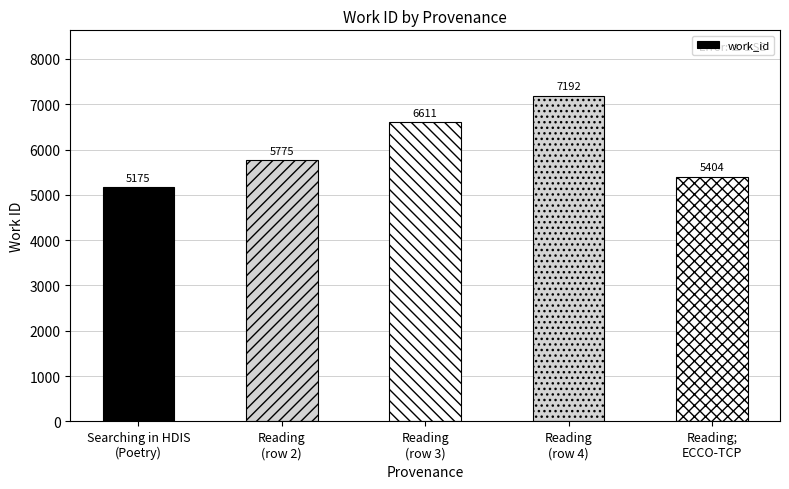

What is the difference between the second highest and minimum values?

1436